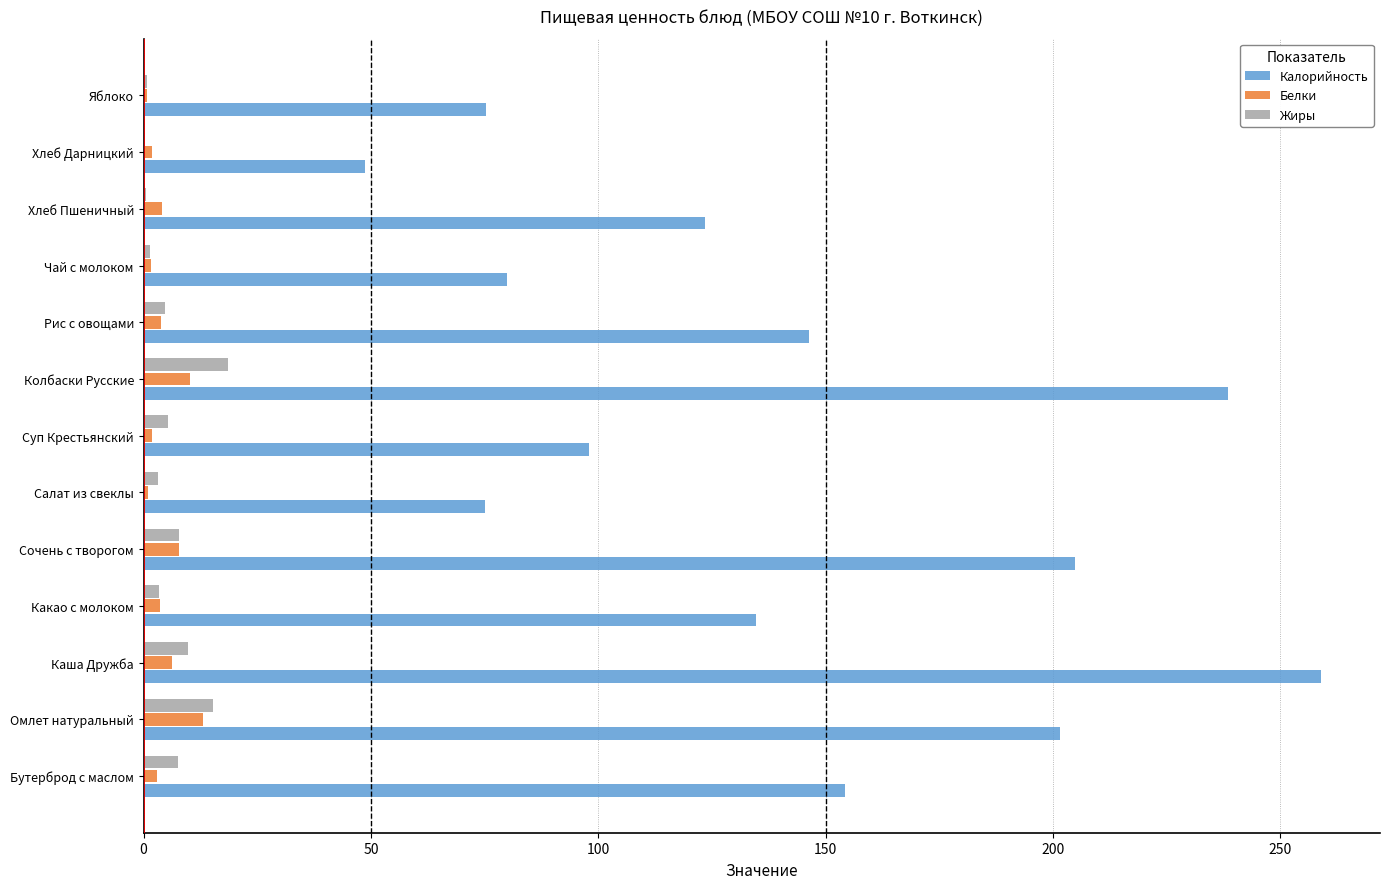

What is the greatest value displayed?

259.0